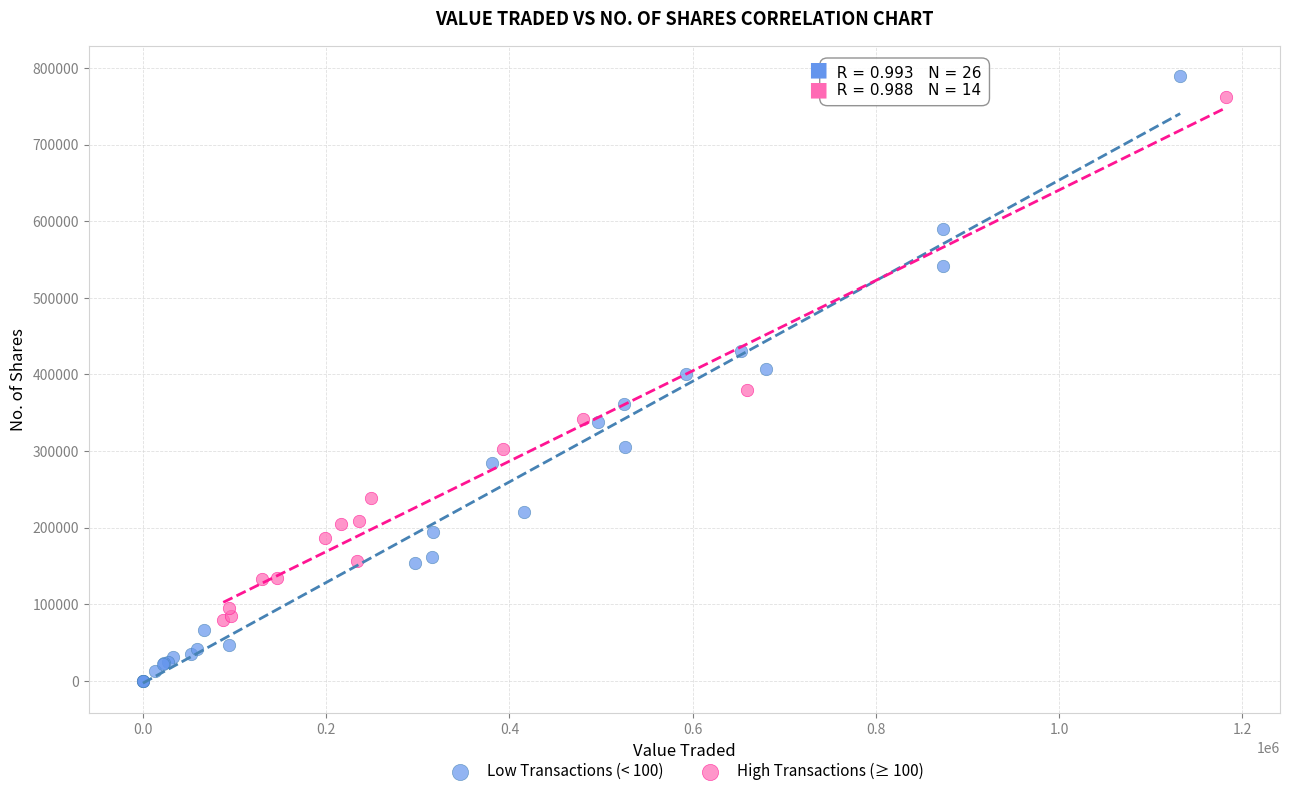

Which series reaches the maximum Y coordinate?

Low Transactions (< 100)